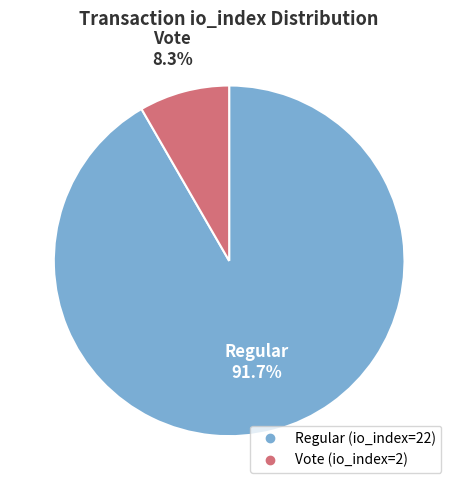

How many slices are in this pie chart?

2